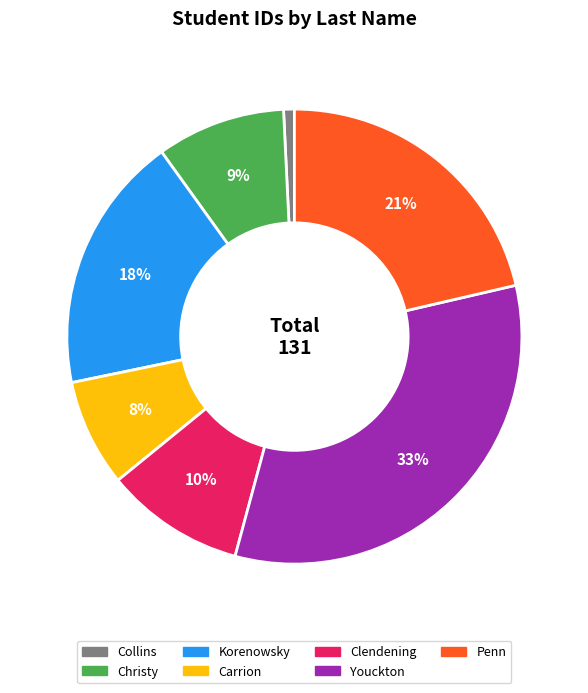

The Youckton slice represents 46% of the pie. True or false?

False